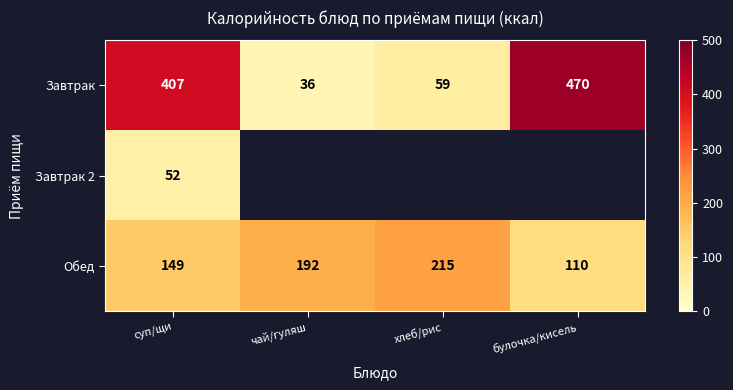

Between булочка/кисель and хлеб/рис, which is larger?

булочка/кисель